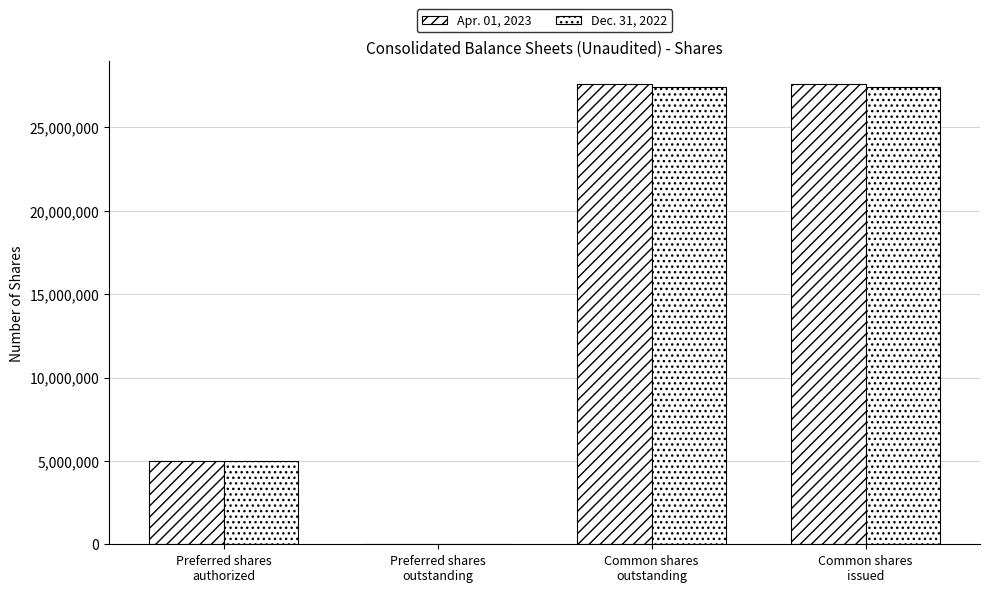

What is the sum of all Apr. 01, 2023 values?

60188000